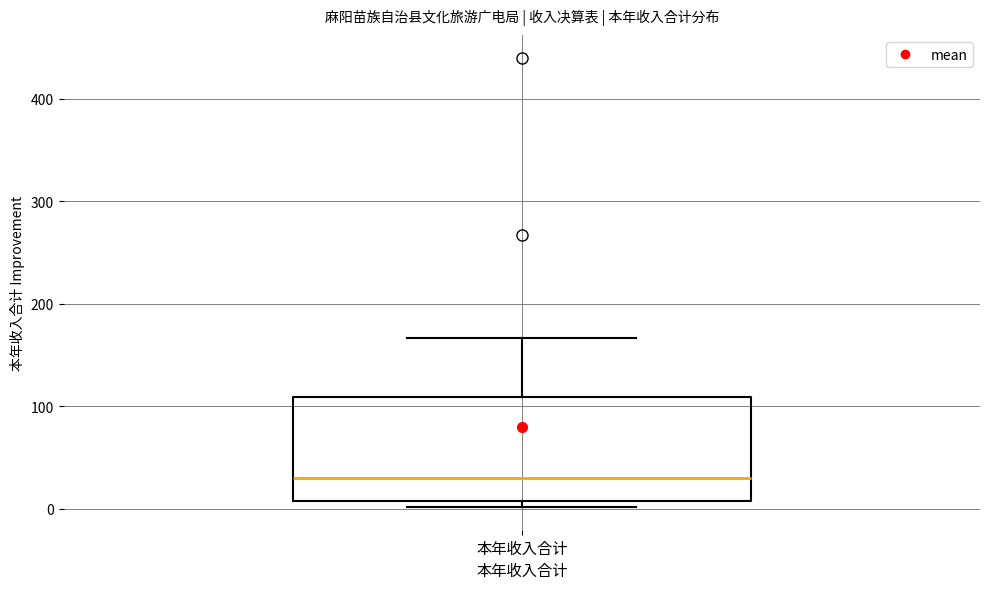

Read this box plot against the y-axis: the position of the median line, the range covered by the box, and the ends of both whiskers. The values are not printed on the chart, so give them approximately, as read against the axis.

median 30, box 10 to 110, whiskers 0 to 170